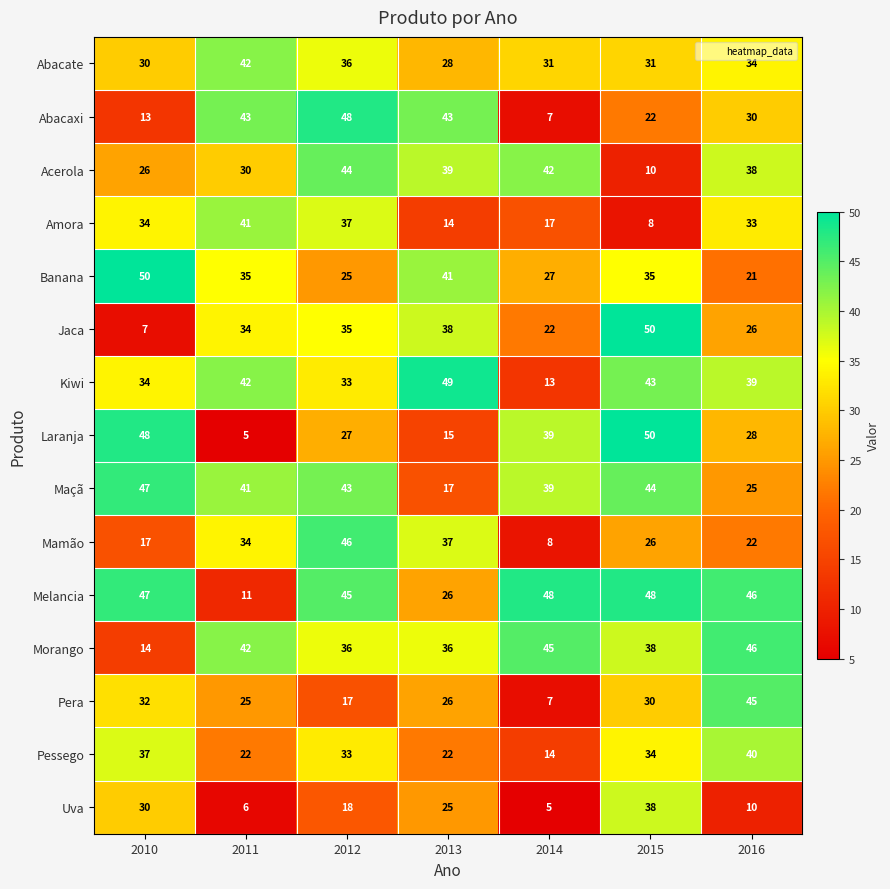

Which series has the largest range (max minus min)?

Laranja